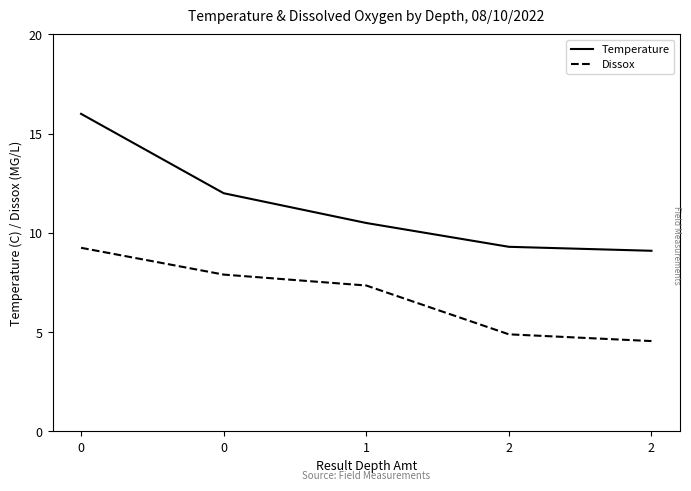

Does the chart display data point markers on the line(s)?

No